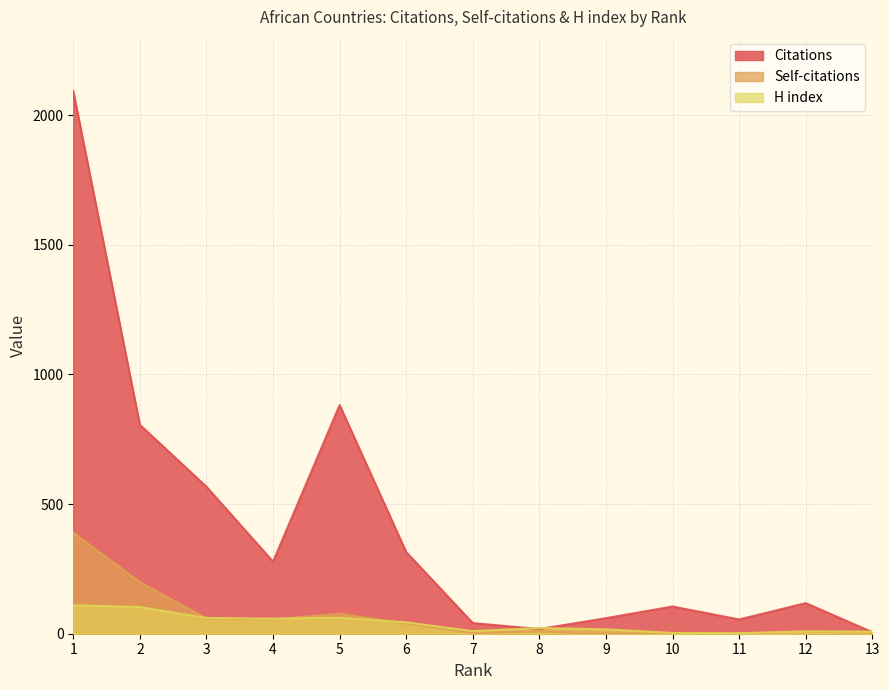

Which series has the largest range (max minus min)?

Citations